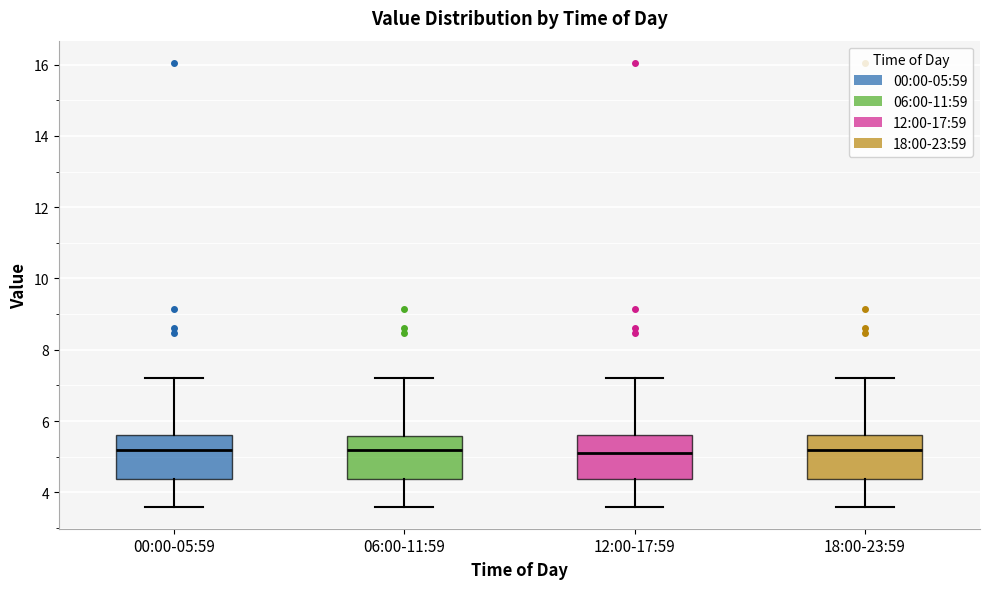

Reading left to right, transcribe this box plot: for each box, give where its median line is, the range the box spans, and where its two whiskers end, as read against the y-axis. The values are not printed on the chart, so give them approximately, as read against the axis.

00:00-05:59: median 5.2, box 4.4 to 5.6, whiskers 3.6 to 7.2
06:00-11:59: median 5.2, box 4.4 to 5.6, whiskers 3.6 to 7.2
12:00-17:59: median 5.2, box 4.4 to 5.6, whiskers 3.6 to 7.2
18:00-23:59: median 5.2, box 4.4 to 5.6, whiskers 3.6 to 7.2